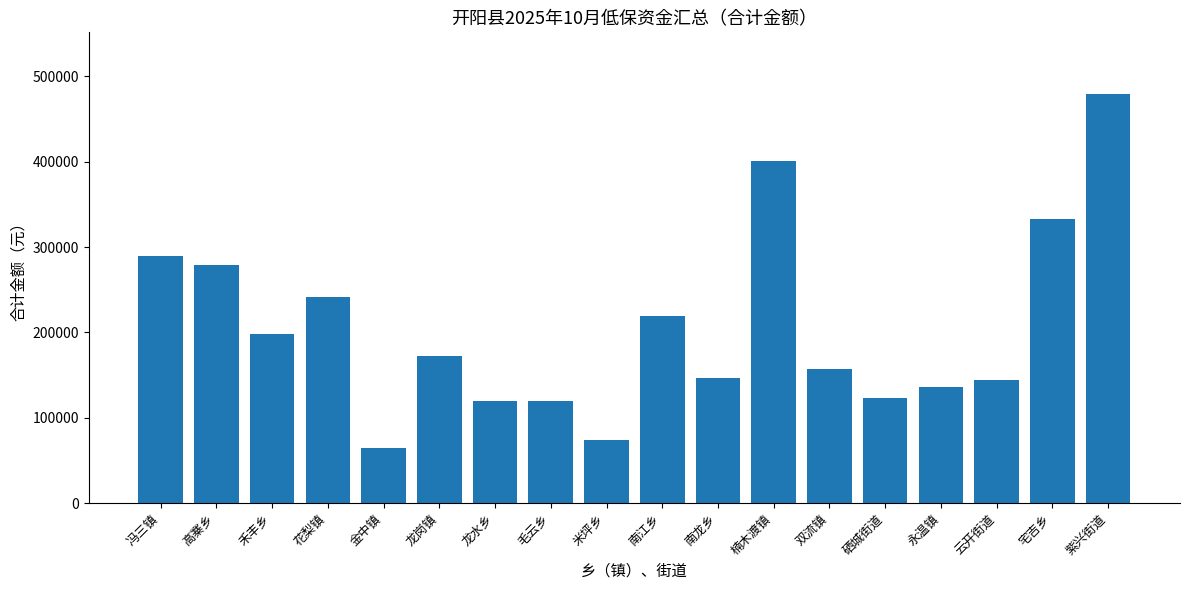

Does the chart contain any negative values?

No